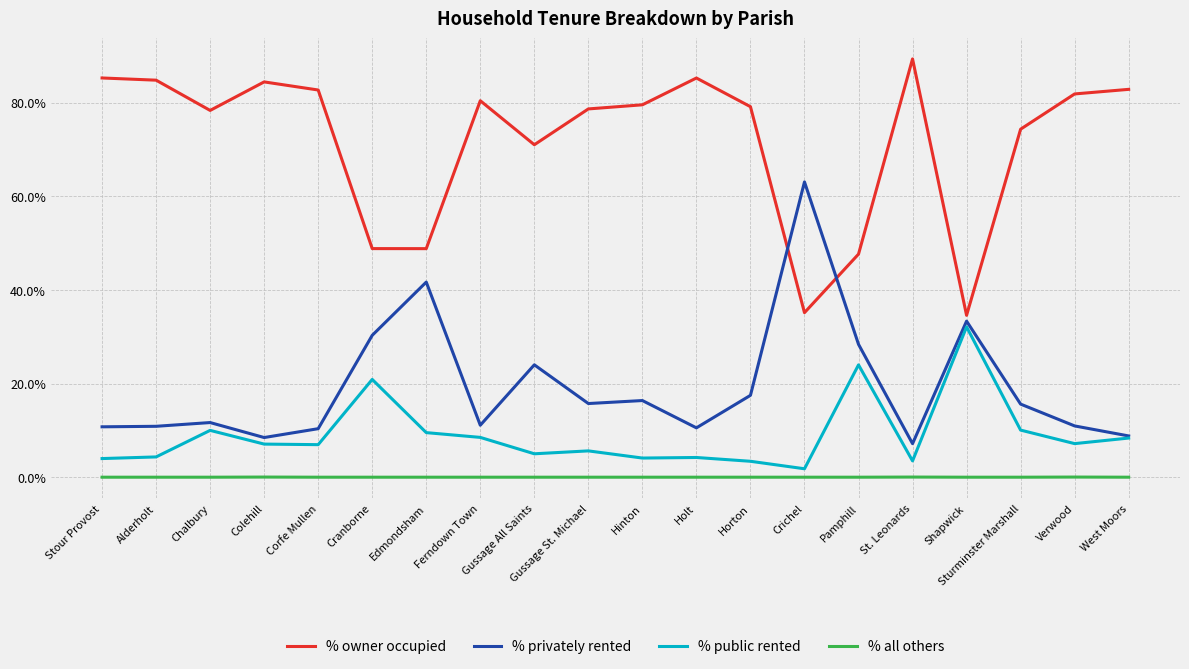

At Corfe Mullen, list the series in order from largest to smallest.

% owner occupied, % privately rented, % public rented, % all others